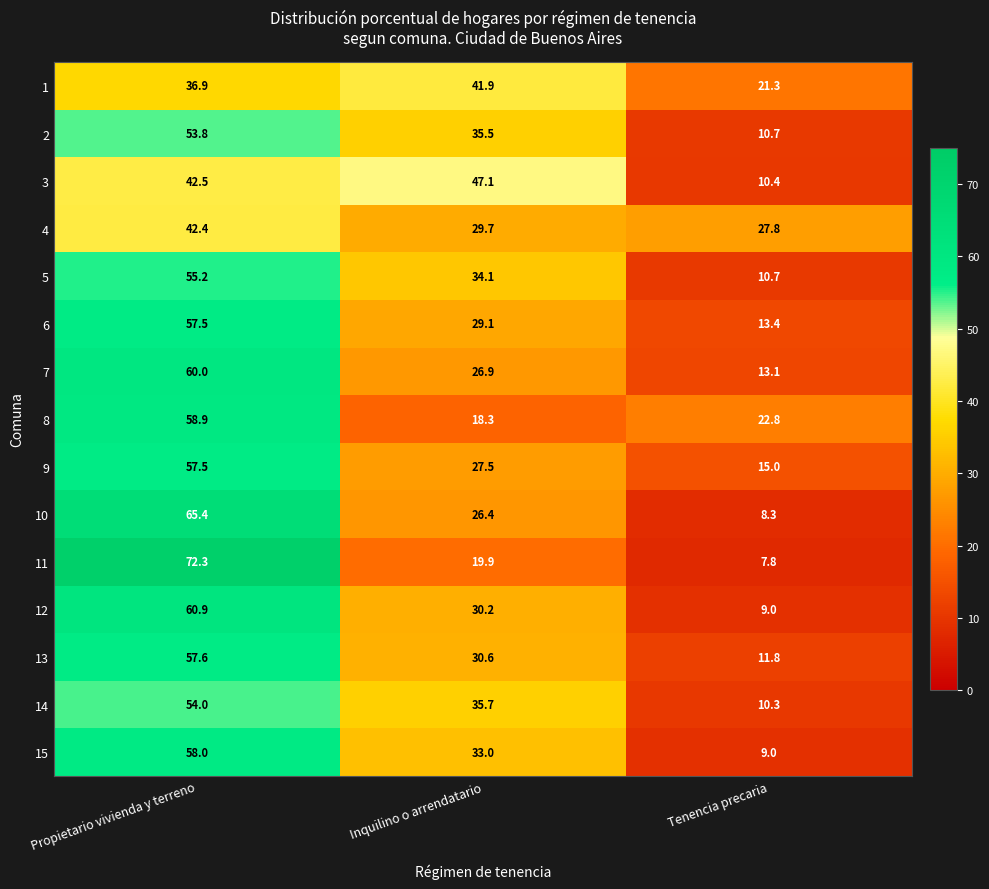

At which label does 9 first exceed 27?

Propietario vivienda y terreno